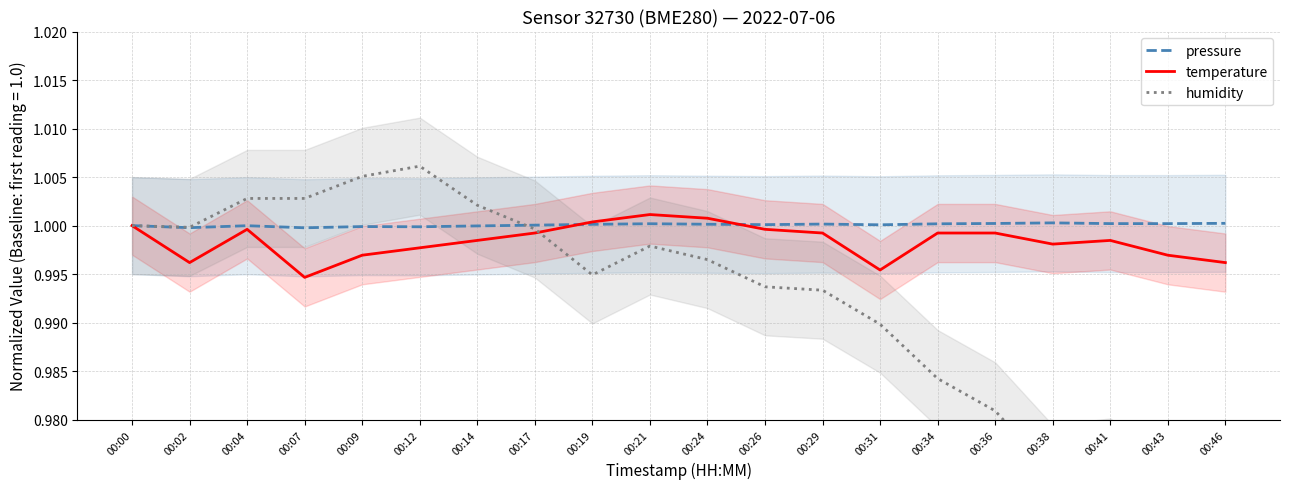

Rank the series at 00:29 from lowest to highest value.

humidity, temperature, pressure